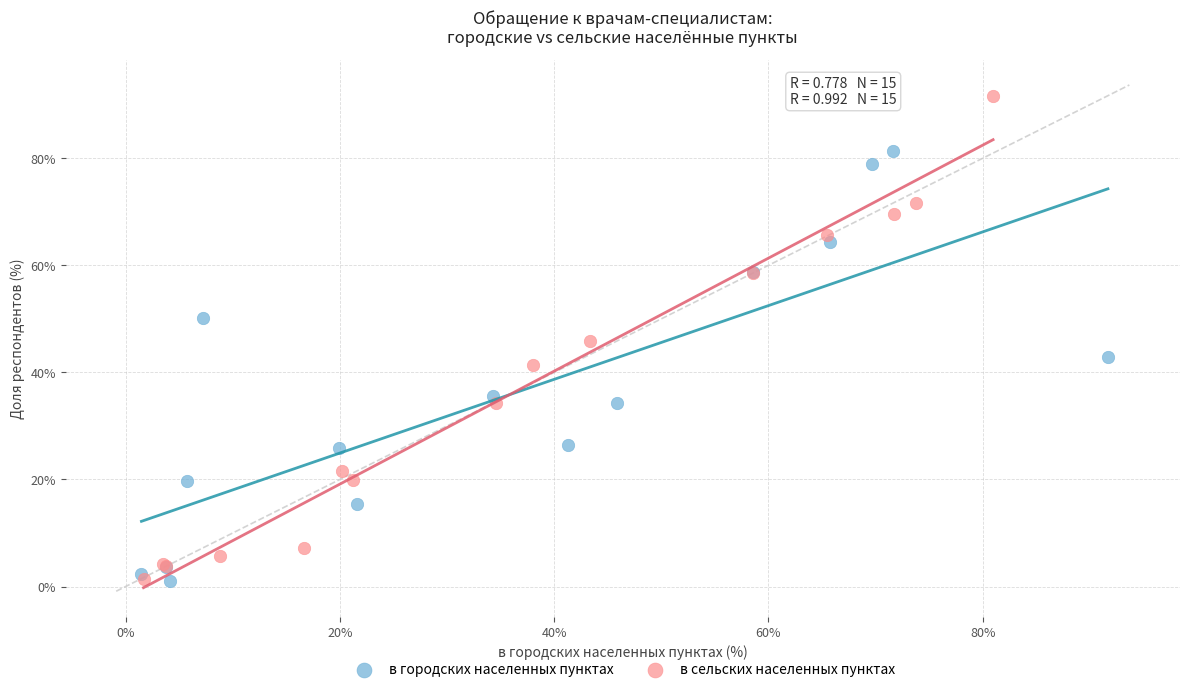

Which series contains the highest Y value?

в сельских населенных пунктах